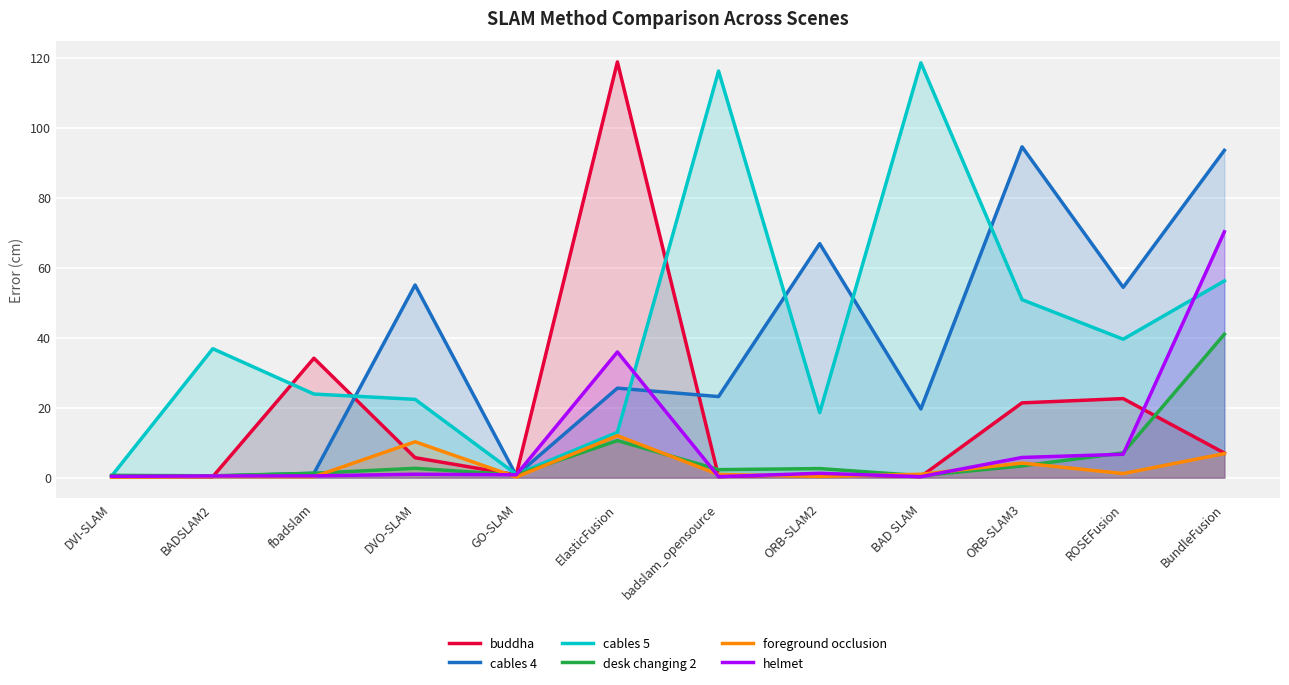

The cables 5 series shows 0.2 at DVI-SLAM. True or false?

False